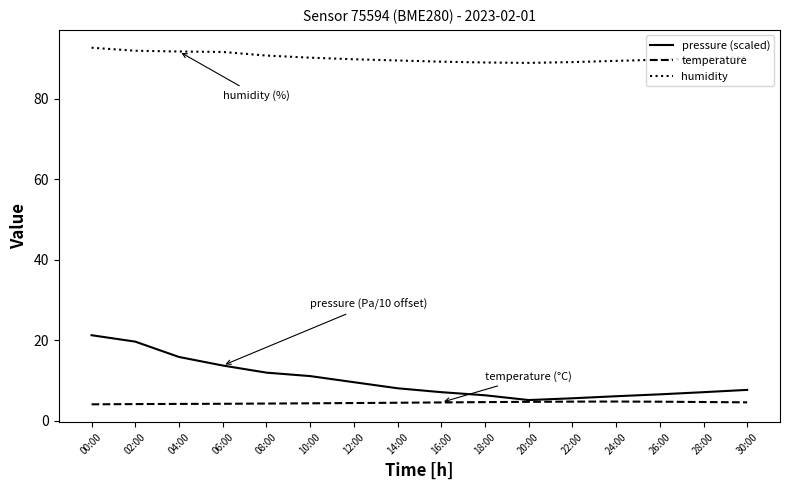

What are all the series names shown in the legend?

pressure (scaled), temperature, humidity